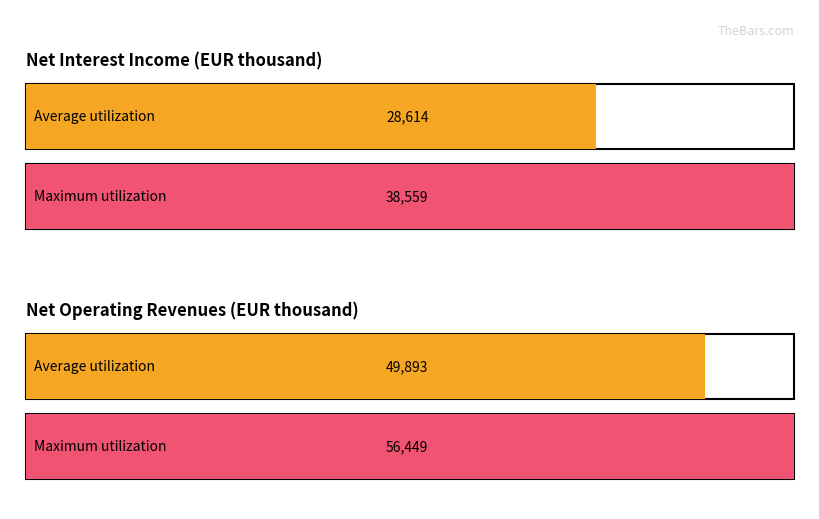

What is the greatest value displayed?

56449